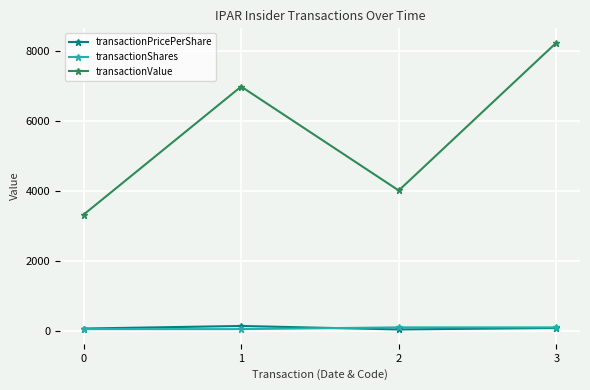

At which category is the sum across all series the highest?

3